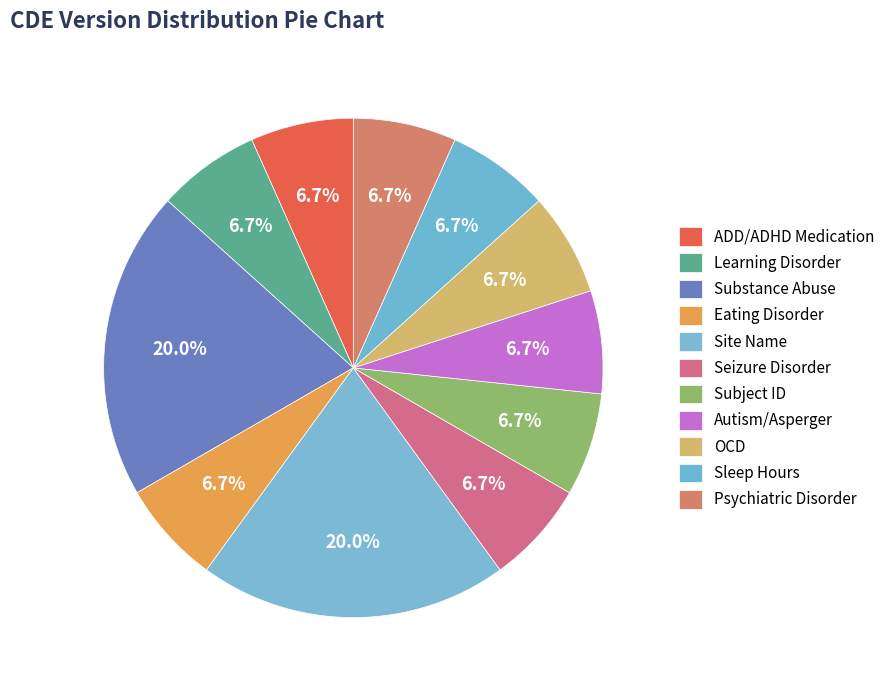

Rank the categories by value from highest to lowest.

Substance Abuse, Site Name, ADD/ADHD Medication, Learning Disorder, Eating Disorder, Seizure Disorder, Subject ID, Autism/Asperger, OCD, Sleep Hours, Psychiatric Disorder